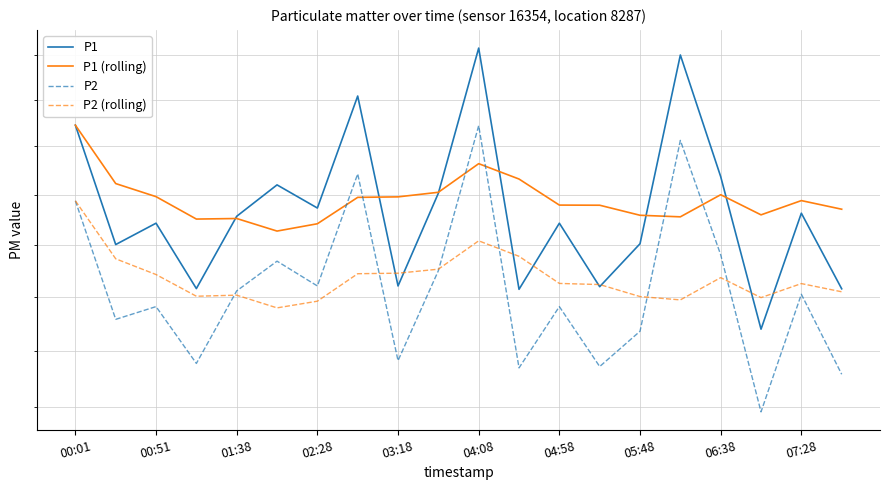

At which category does P1 (rolling) reach its first local peak?

01:38